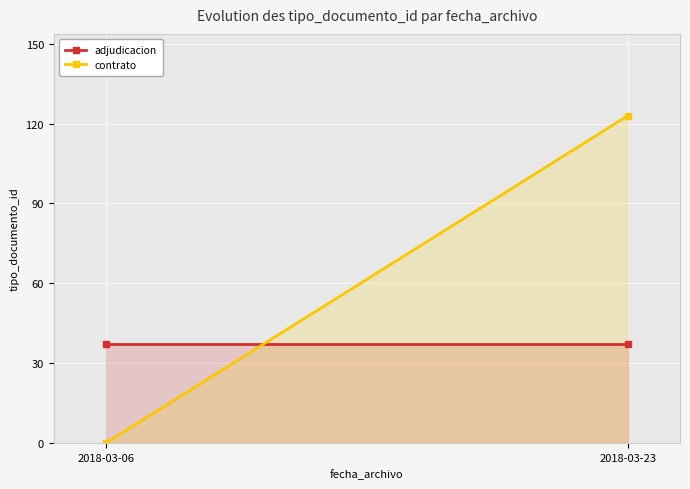

Which series has the largest total across all categories?

contrato